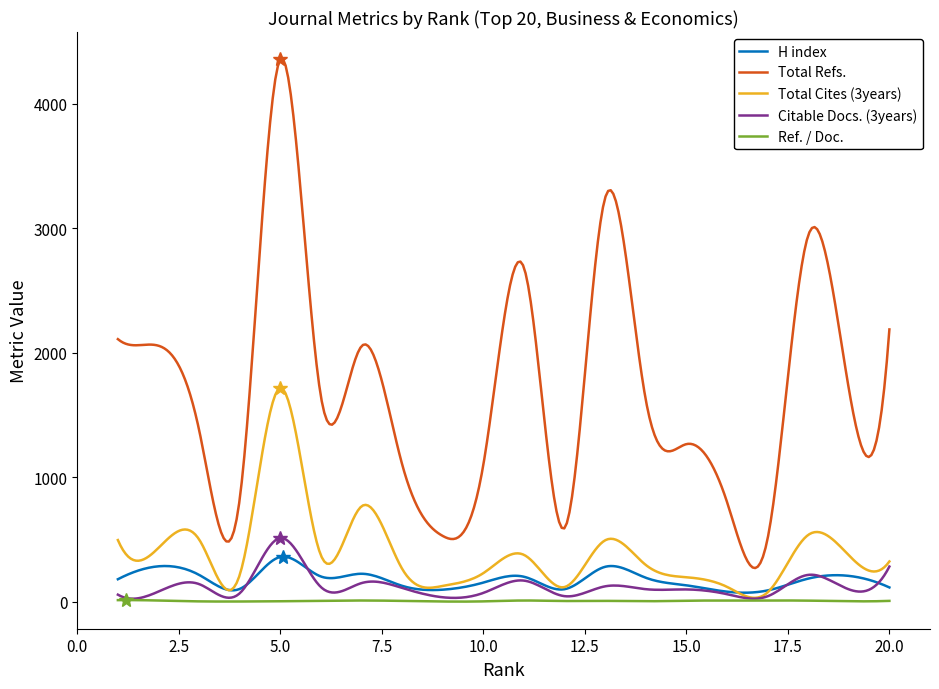

What is the sum of all Total Refs. values?

508695.2